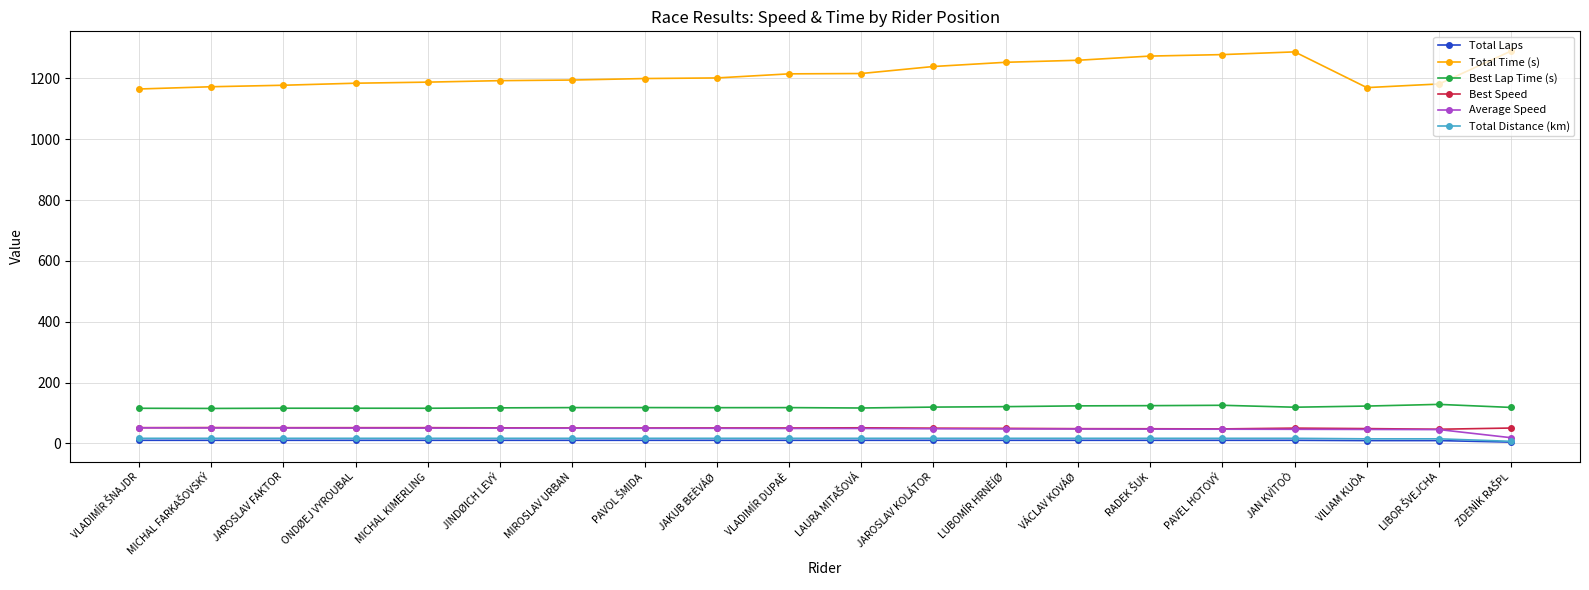

What is the label of the 5th point from the left?

MICHAL KIMERLING